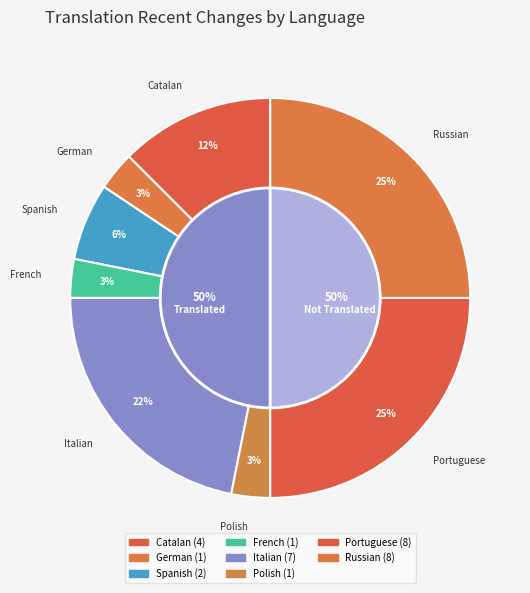

What is the change in value from Catalan to Polish?

-3